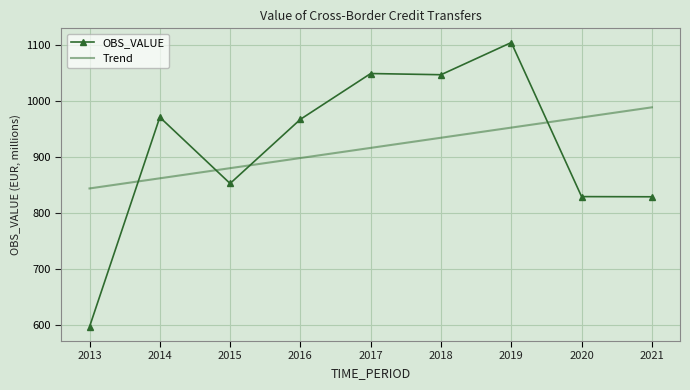

What is the total value across all series at 2017?

1964.2